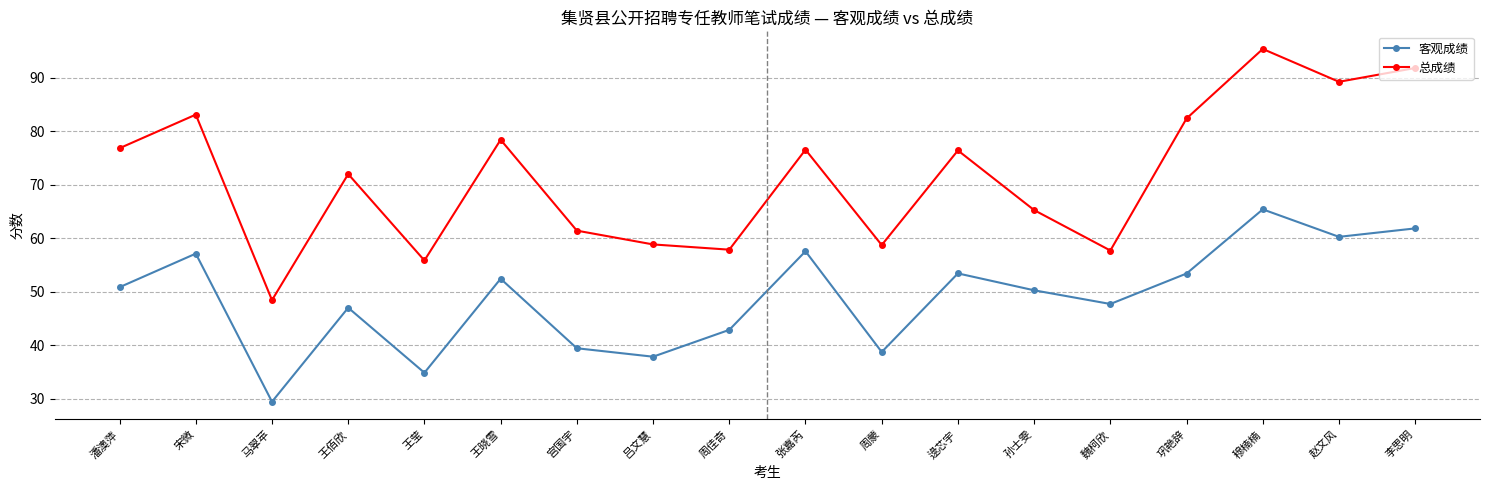

What is the difference between the maximum and minimum values in the 总成绩 series?

47.0